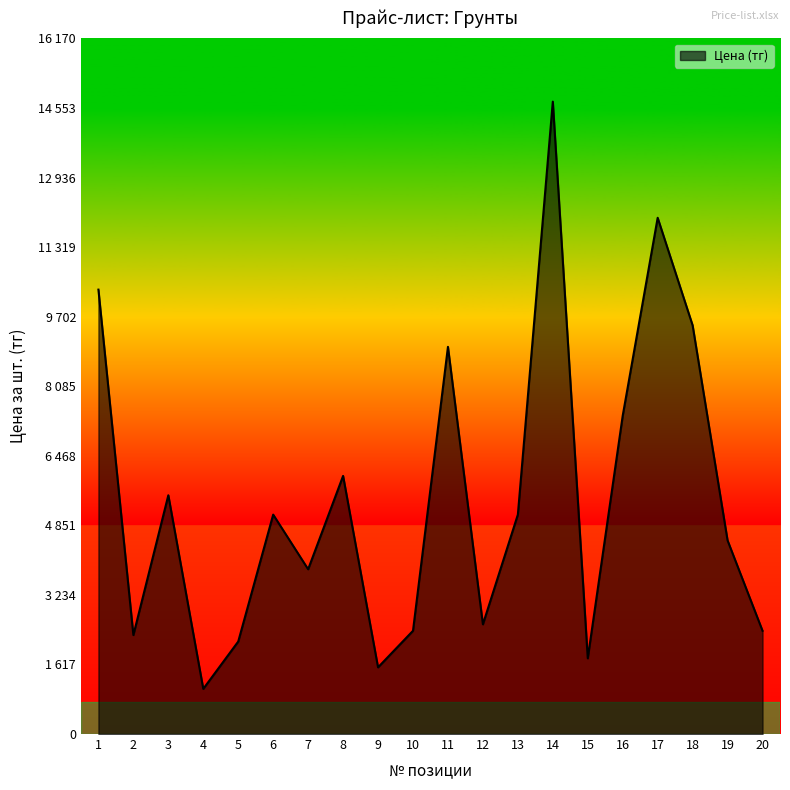

Does the chart have visible grid lines?

No